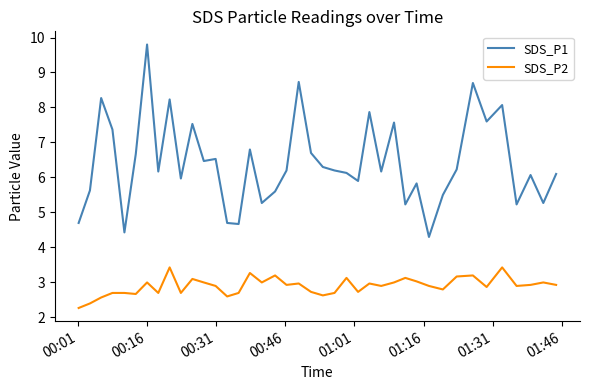

True or false: SDS_P1 has more than 2 interior local peaks.

True